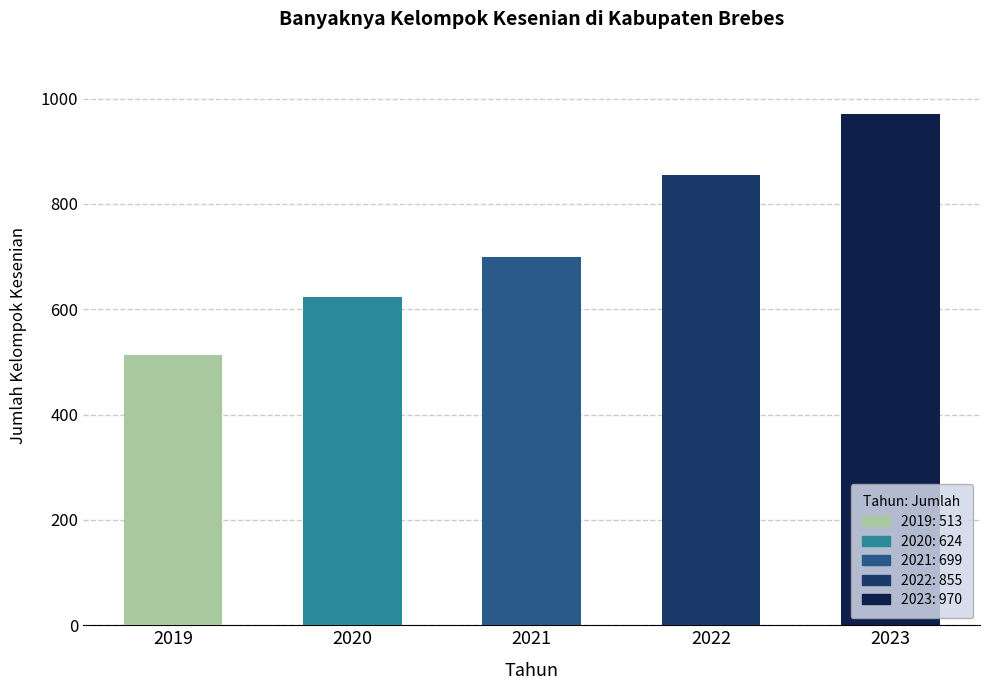

What is the value of the 3rd bar from the left?

699